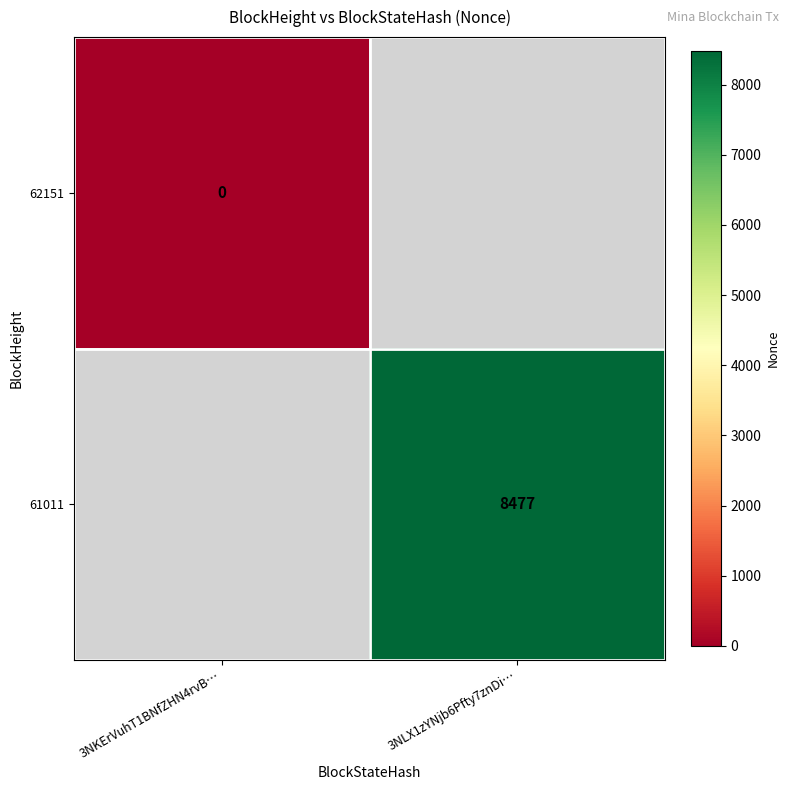

What is the greatest value displayed?

8477.0